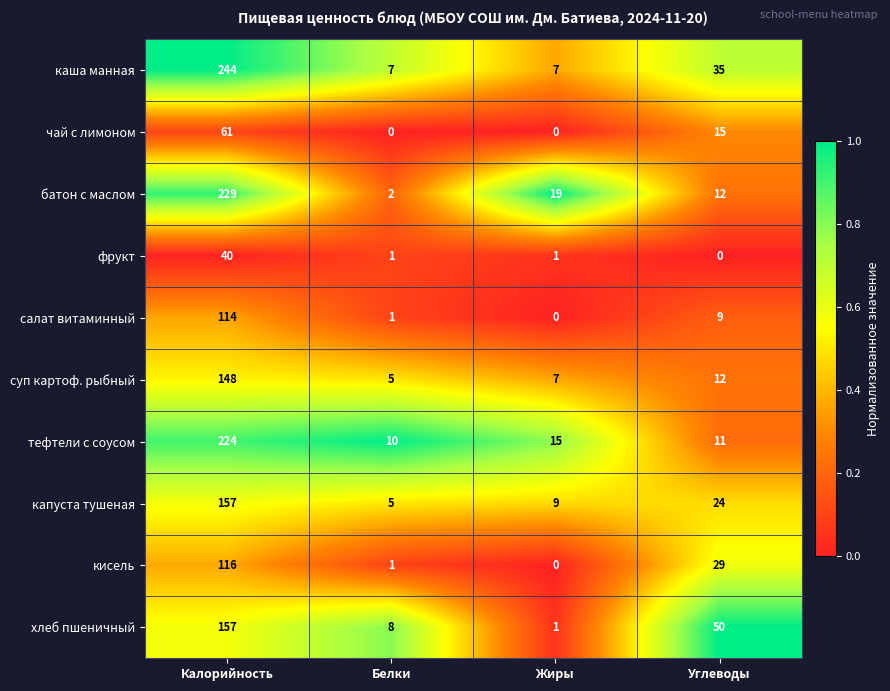

What value does the салат витаминный series have at Углеводы?

9